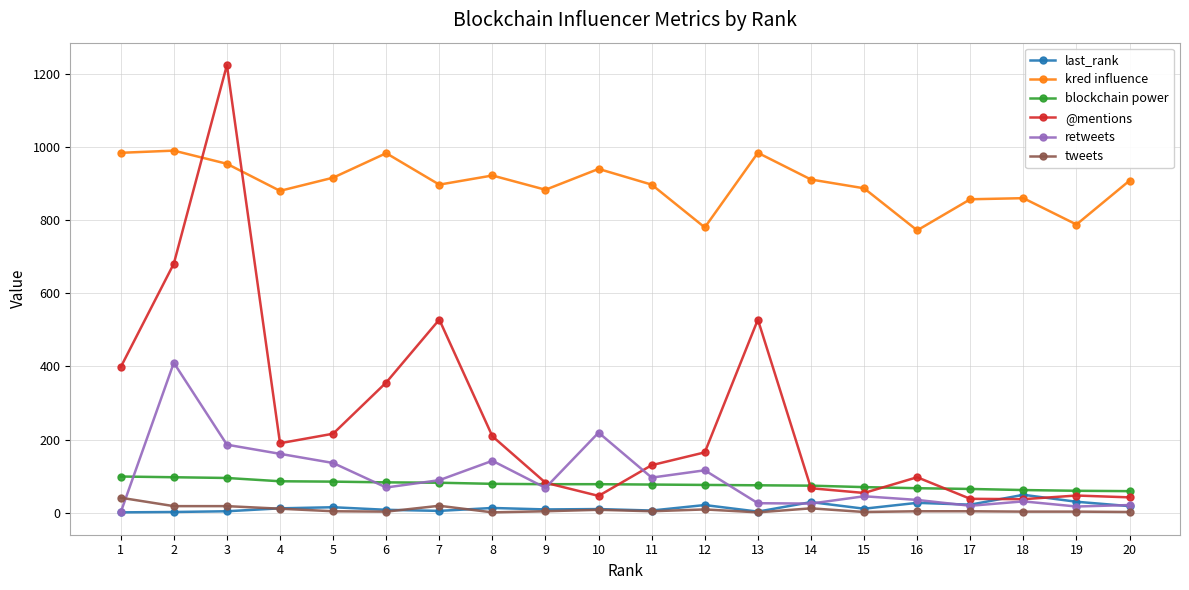

After their last crossing, which series has the higher values: retweets or tweets?

retweets